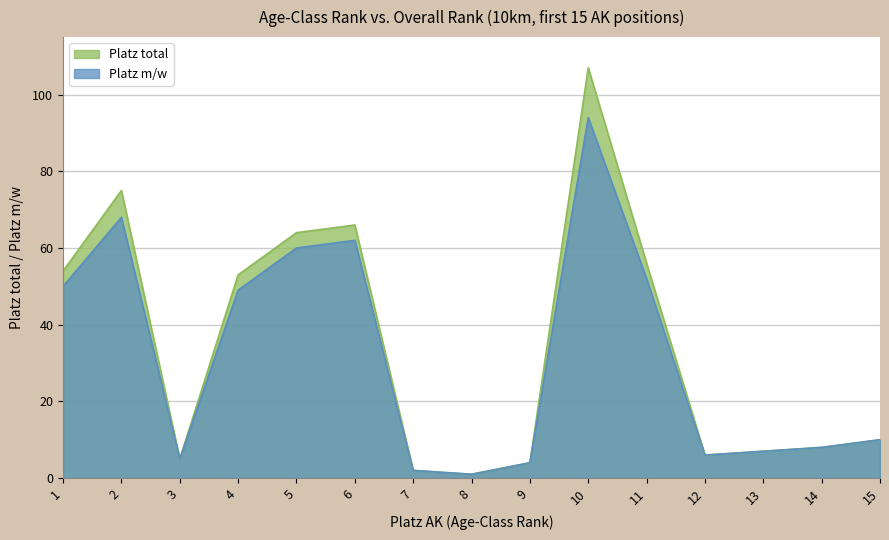

List the series in order of their overall mean, lowest first.

Platz m/w, Platz total